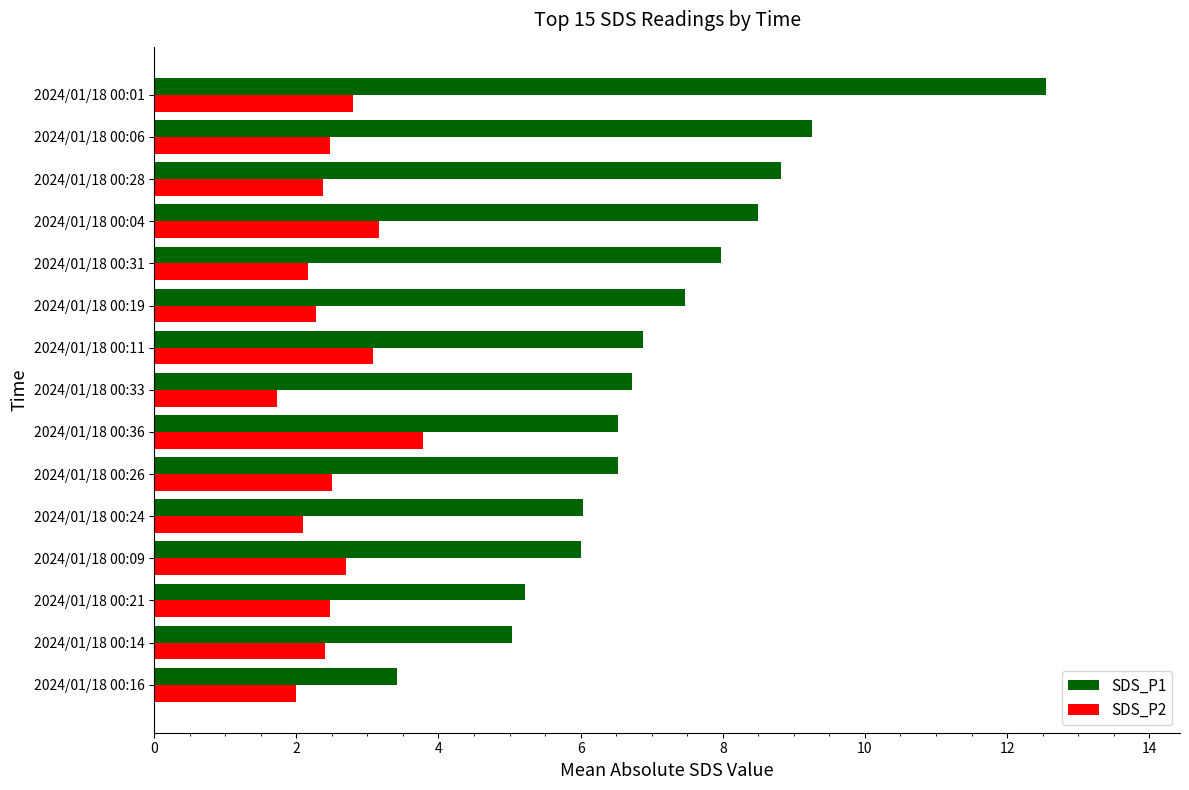

What are all the series names shown in the legend?

SDS_P1, SDS_P2